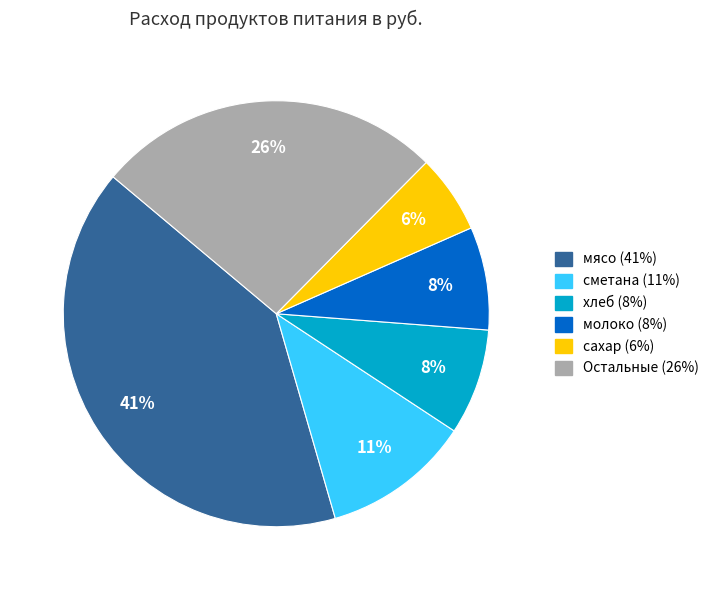

To the nearest percent, what is the difference between the largest and smallest slice percentages?

35%